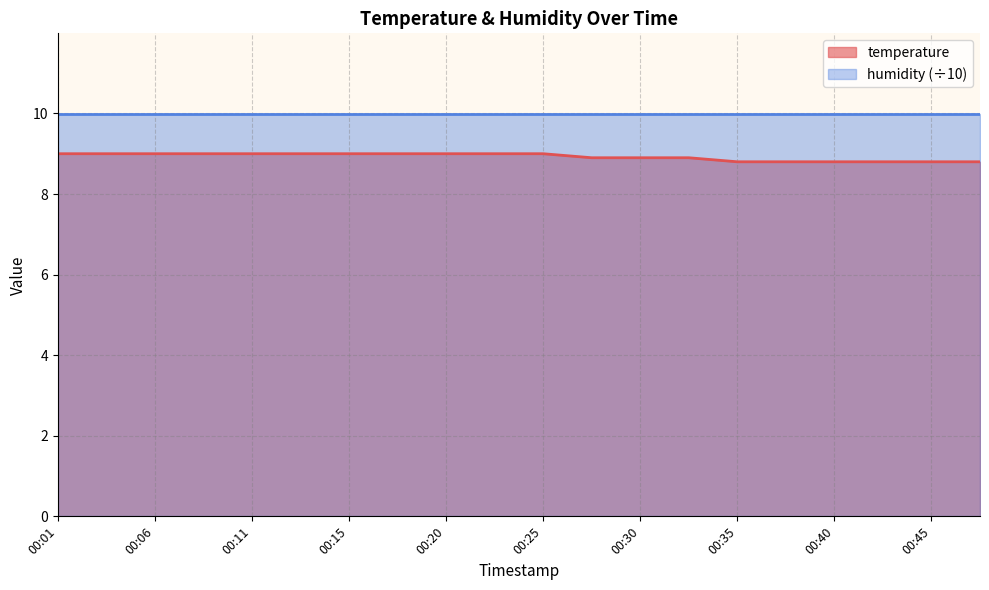

List the labels in order of value, smallest first.

00:35, 00:37, 00:40, 00:42, 00:45, 00:47, 00:28, 00:30, 00:32, 00:01, 00:03, 00:06, 00:08, 00:11, 00:13, 00:15, 00:18, 00:20, 00:23, 00:25